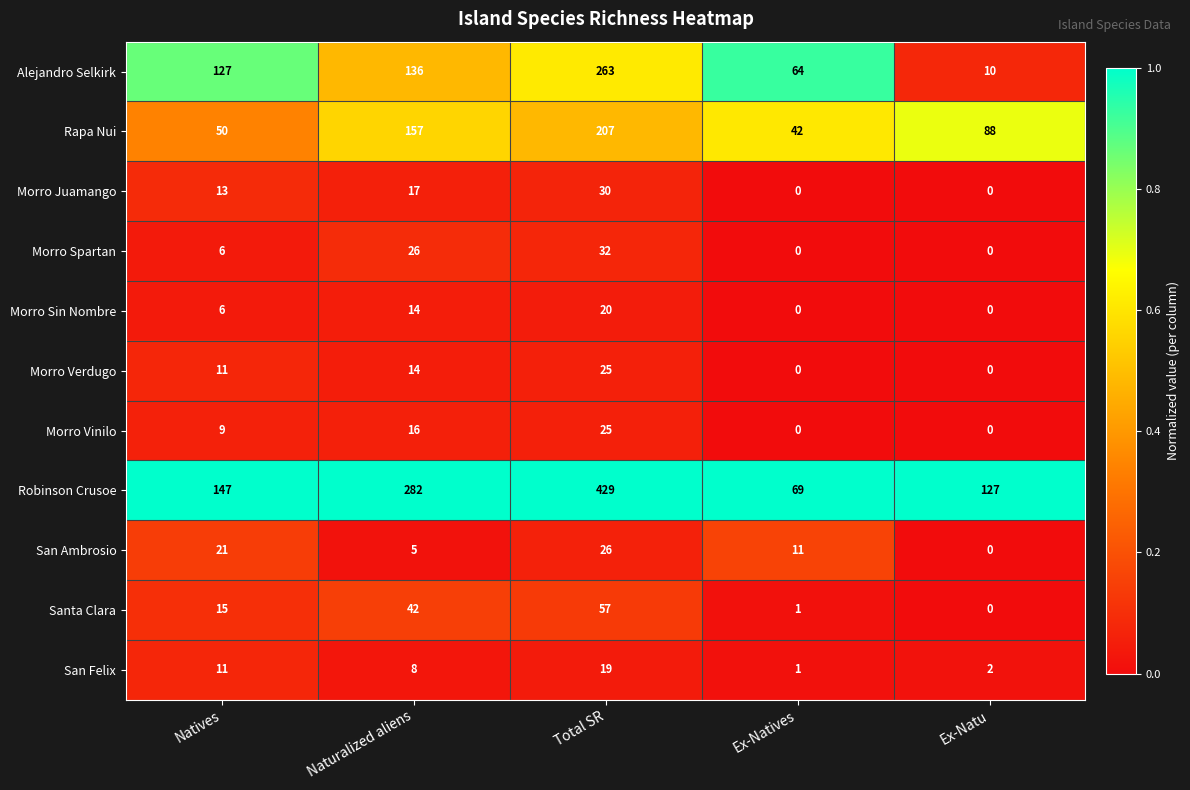

Rank the categories by Robinson Crusoe value from lowest to highest.

Ex-Natives, Ex-Natu, Natives, Naturalized aliens, Total SR